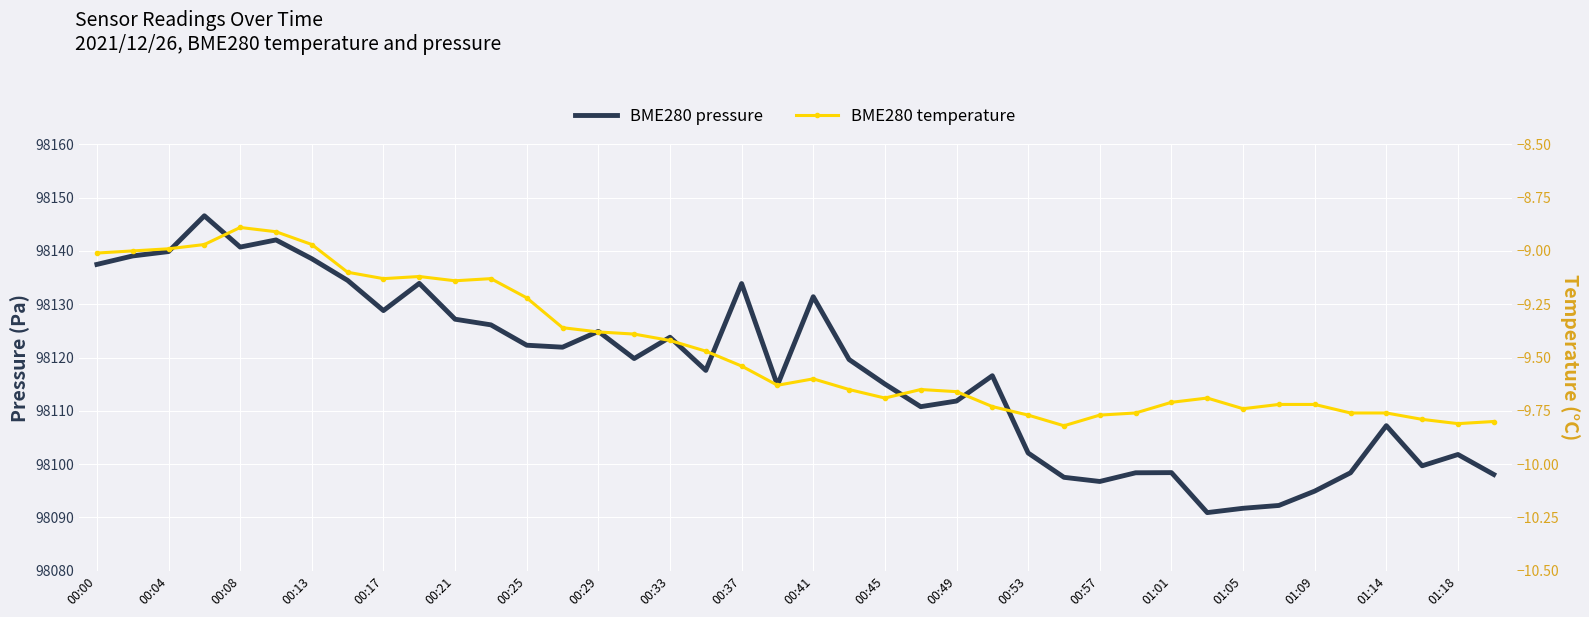

What are all the series names shown in the legend?

BME280 pressure, BME280 temperature